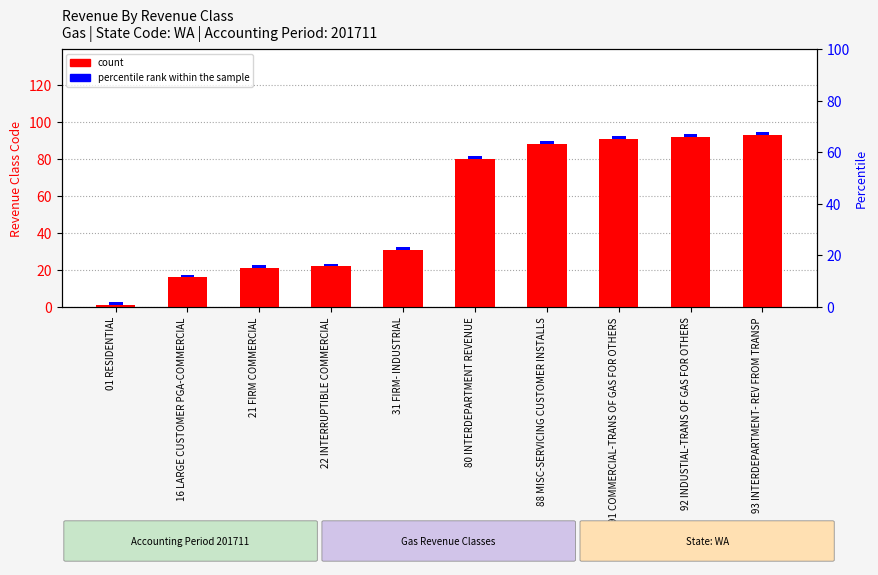

Which series changed the most between 01 RESIDENTIAL and 22 INTERRUPTIBLE COMMERCIAL?

count